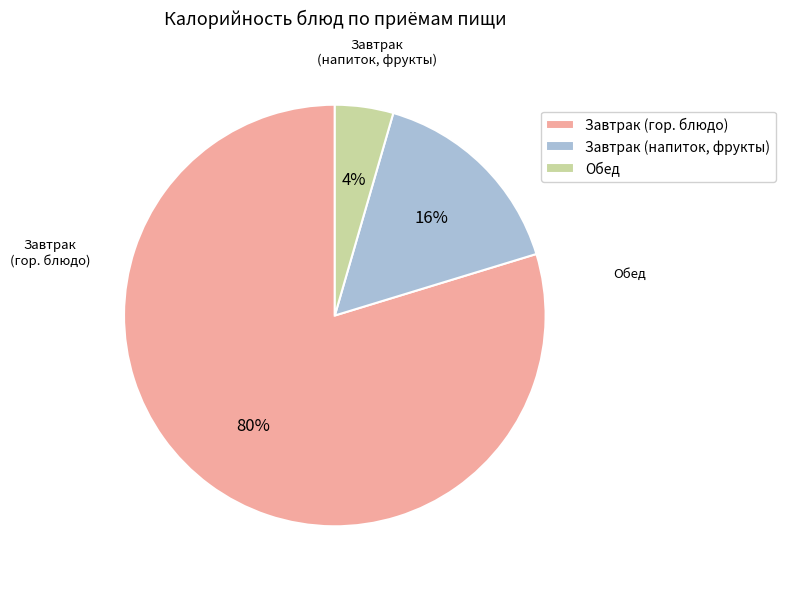

To the nearest percent, what percentage of the pie is Обед?

4%